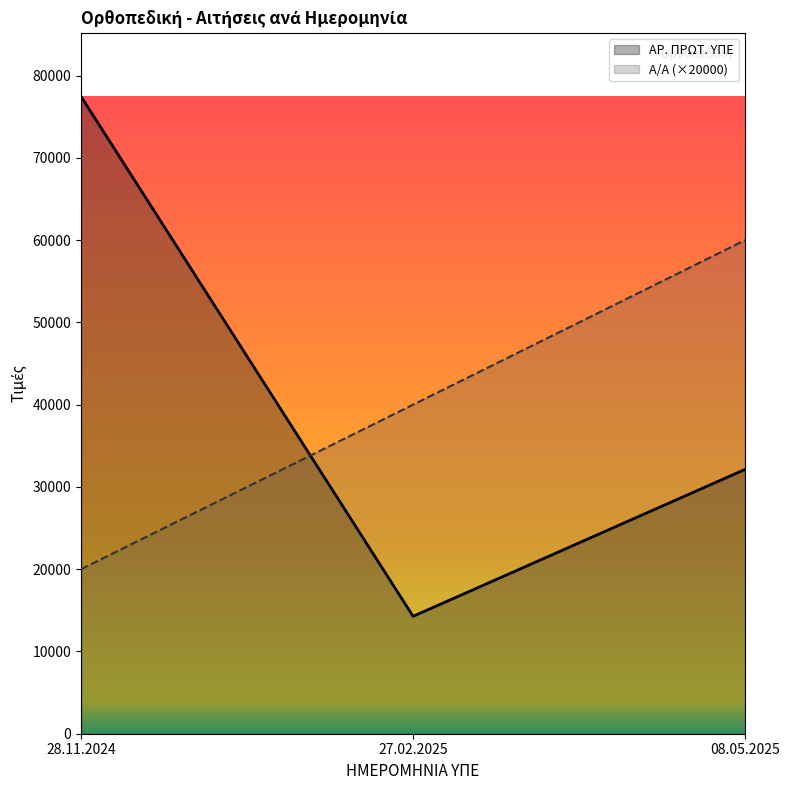

How many lines are shown in the chart?

2